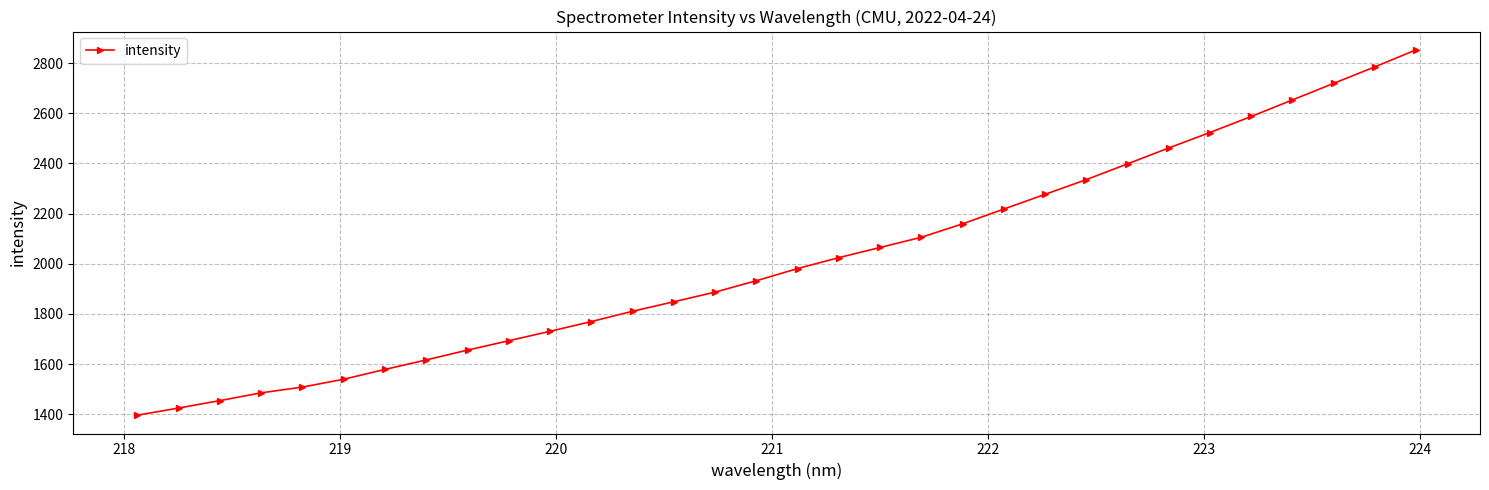

What is the value of the 25th point from the left?

2398.3